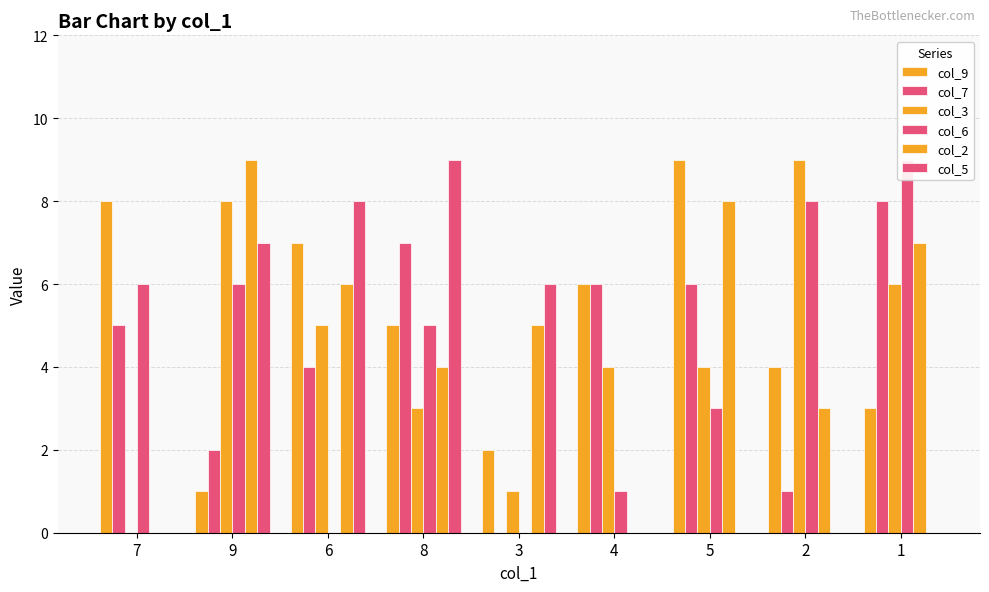

Is the value of col_2 at 2 greater than the value of col_3 at 8?

No